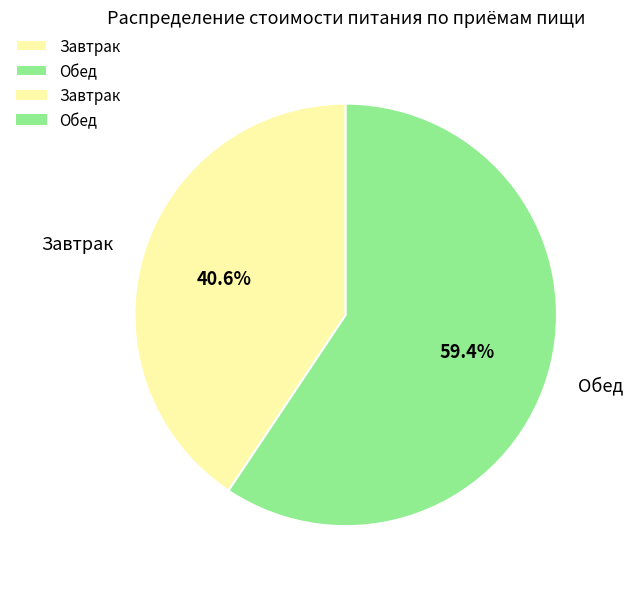

Which category has the biggest portion of the pie?

Обед